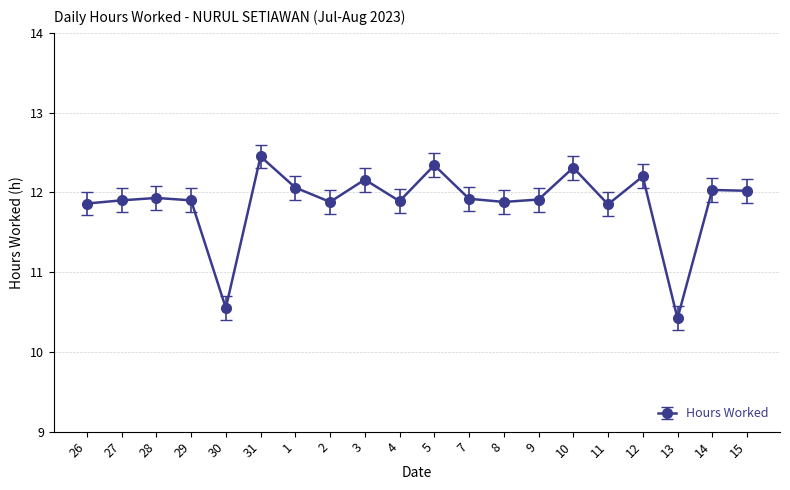

At which category does the chart reach its peak across all series?

31